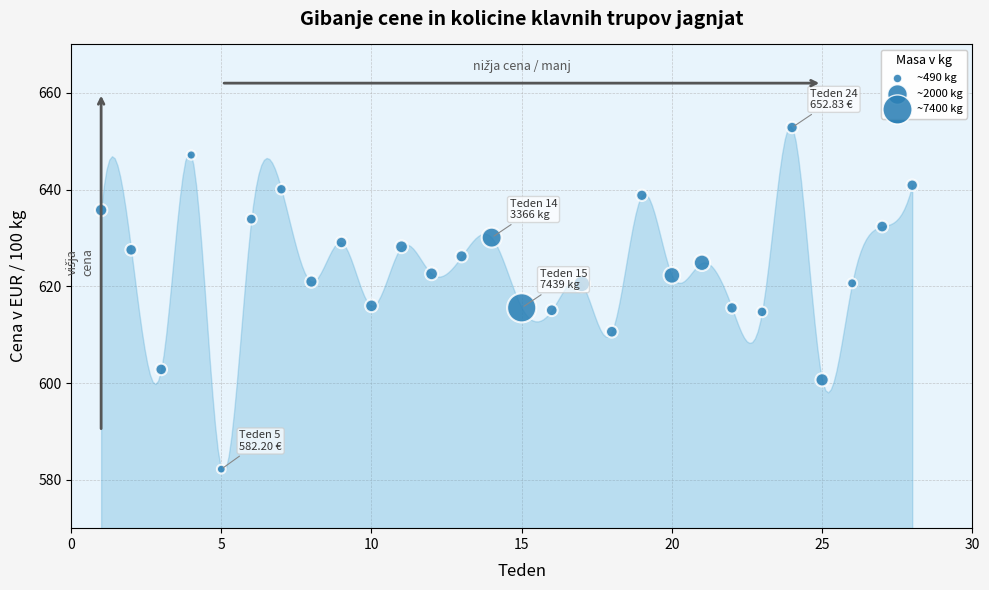

What is the range of X values (max minus min)?

27.0